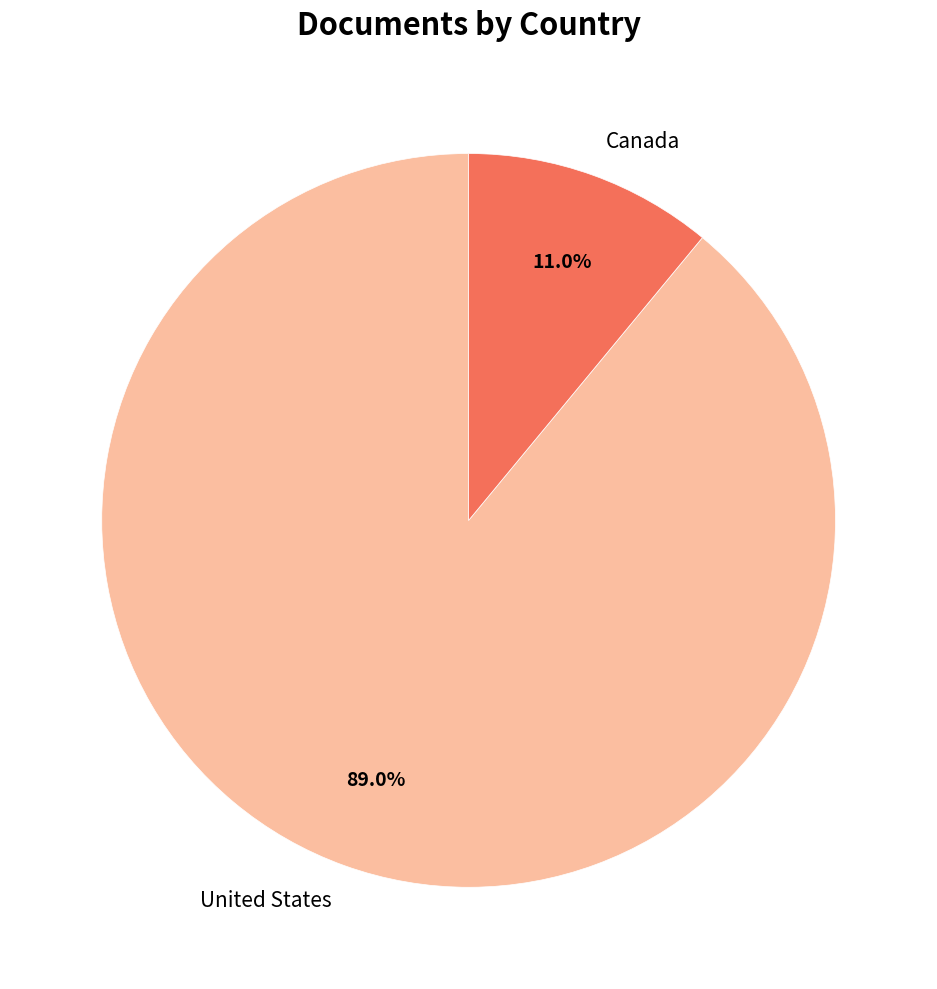

Approximately how many times larger is the value at United States compared to Canada?

8.1